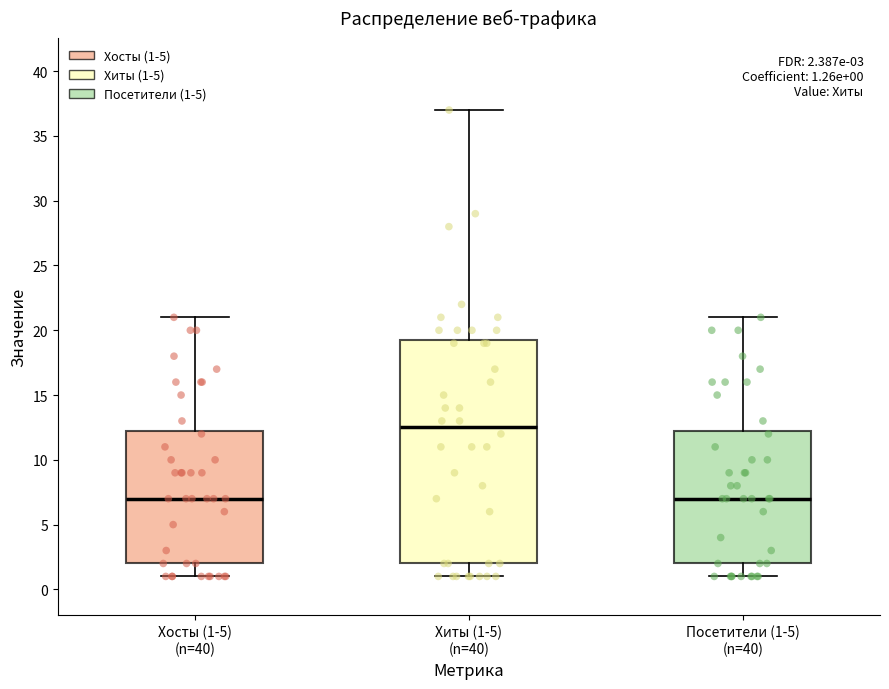

Comparing the boxes themselves (not the whiskers), which one is the tallest?

Хиты (1-5) (n=40)